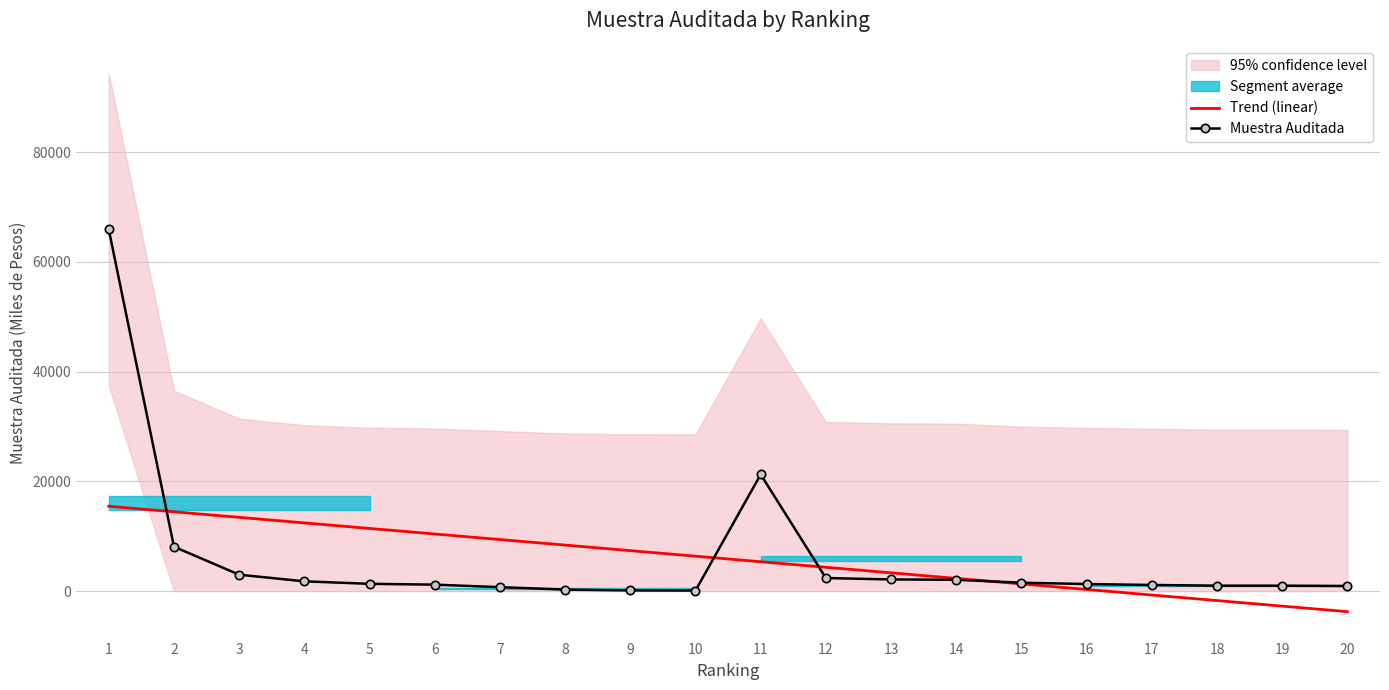

How many negative values does the Trend (linear) series have?

4